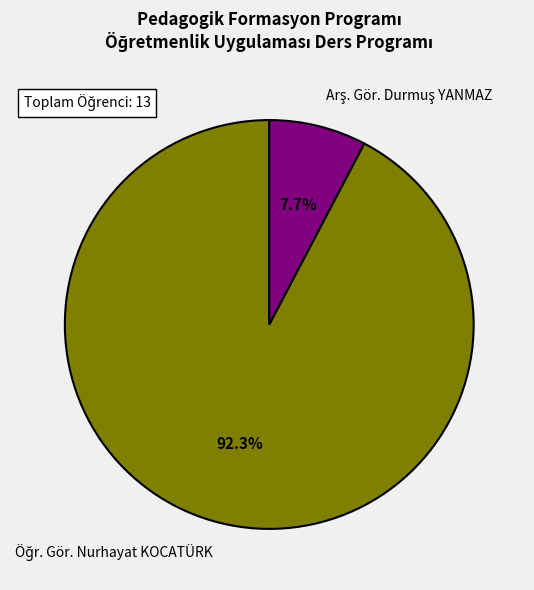

Is there any slice that represents more than half of the pie?

Yes